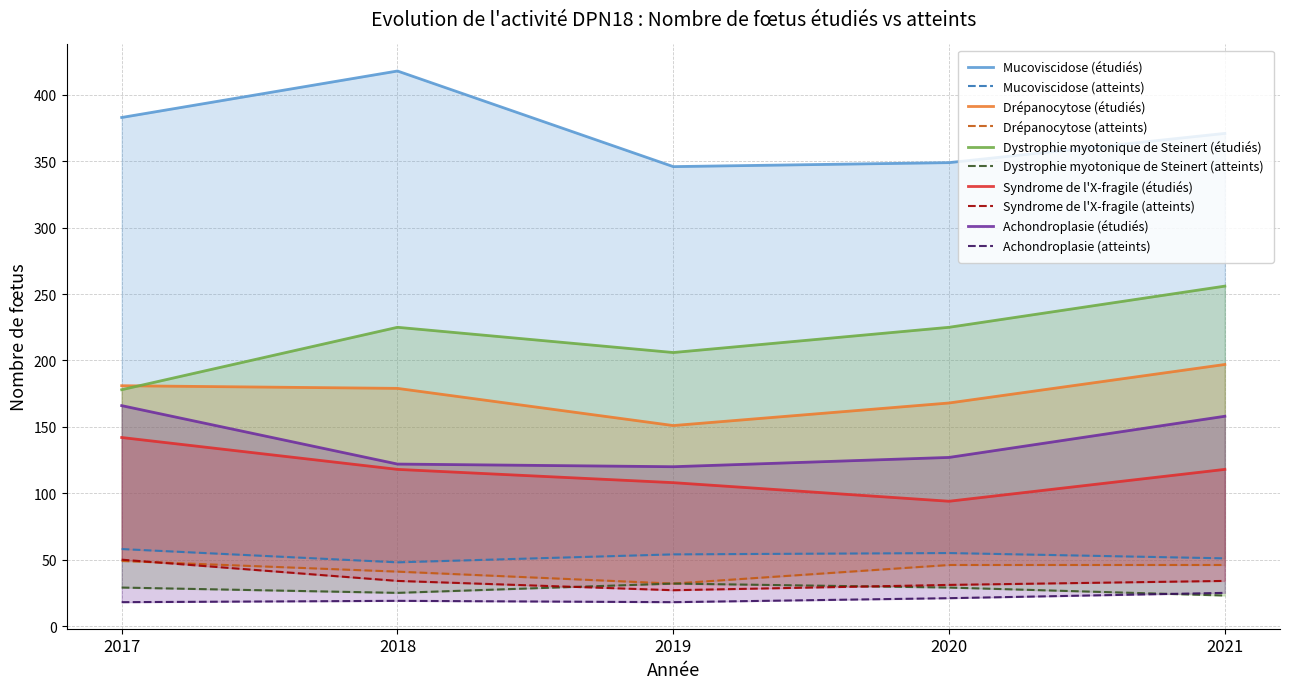

Which series has the widest spread of values?

Dystrophie myotonique de Steinert (étudiés)